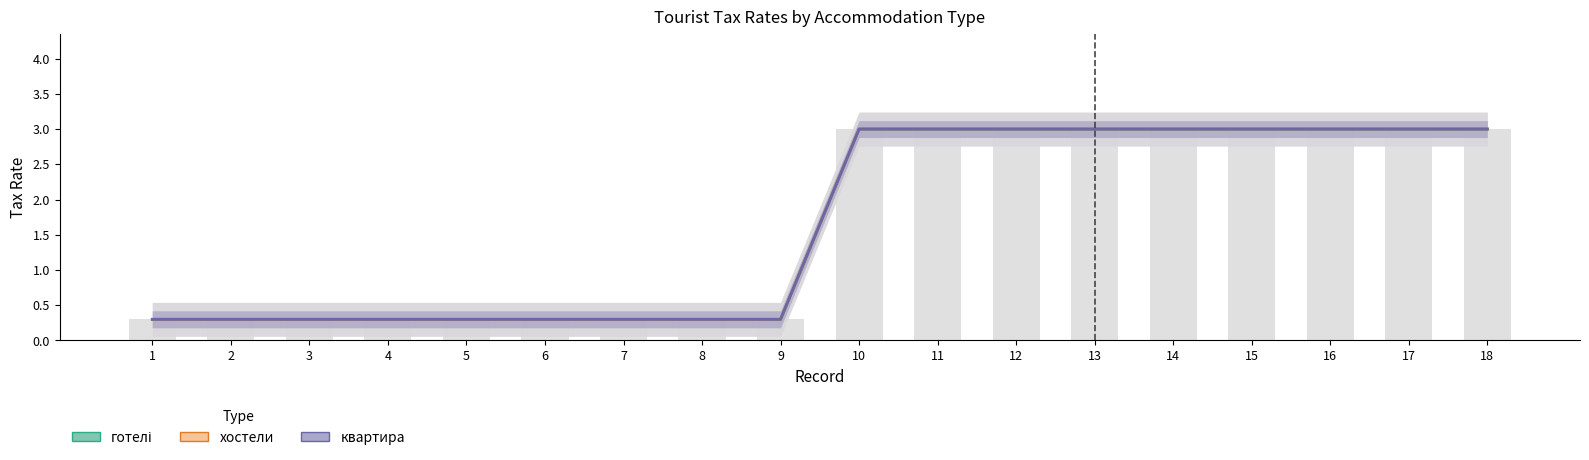

Reading left to right, transcribe all the data shown in this chart.

готелі: 1=0.3	2=0.3	3=0.3	4=0.3	5=0.3	6=0.3	7=0.3	8=0.3	9=0.3	10=3.0	11=3.0	12=3.0	13=3.0	14=3.0	15=3.0	16=3.0	17=3.0	18=3.0
хостели: 1=0.3	2=0.3	3=0.3	4=0.3	5=0.3	6=0.3	7=0.3	8=0.3	9=0.3	10=3.0	11=3.0	12=3.0	13=3.0	14=3.0	15=3.0	16=3.0	17=3.0	18=3.0
квартира: 1=0.3	2=0.3	3=0.3	4=0.3	5=0.3	6=0.3	7=0.3	8=0.3	9=0.3	10=3.0	11=3.0	12=3.0	13=3.0	14=3.0	15=3.0	16=3.0	17=3.0	18=3.0